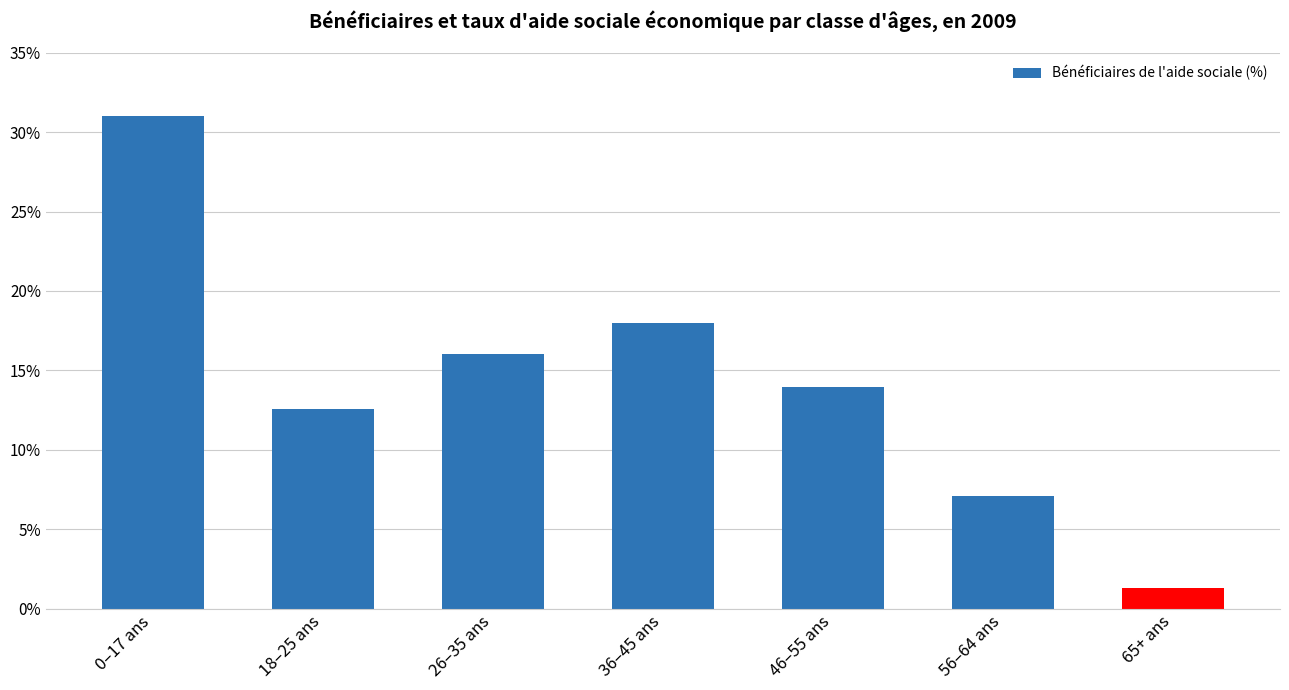

What is the difference between the second highest and minimum values?

16.7